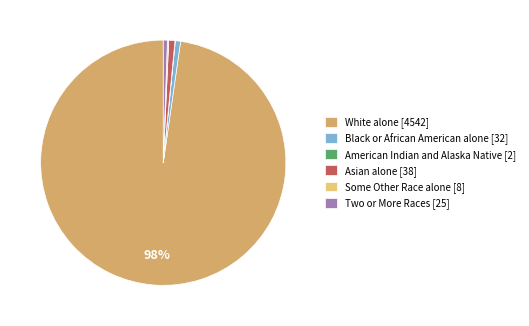

Is it true that Two or More Races [25] is 13% of the pie?

False